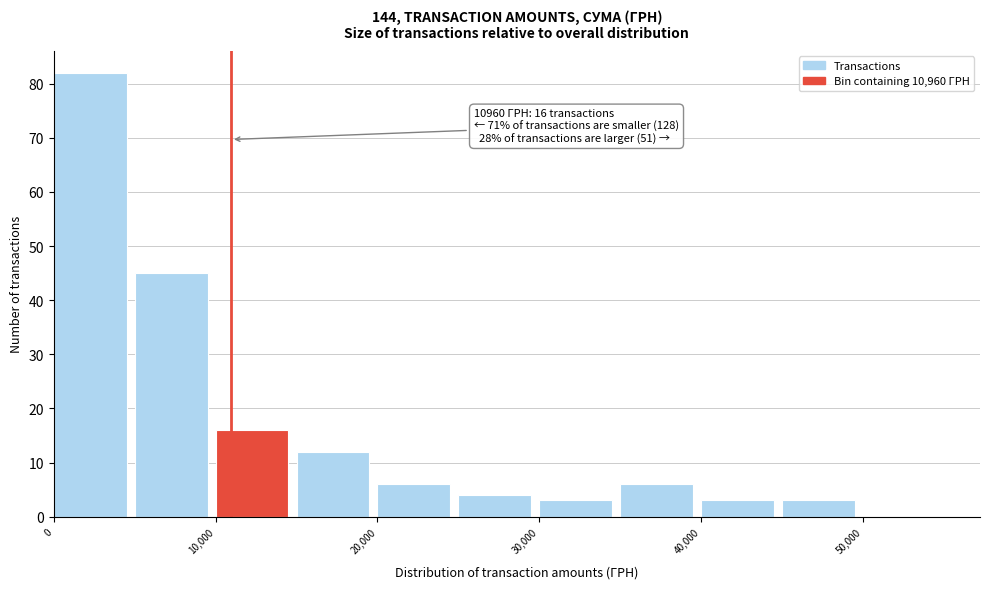

Which range on the x-axis has the tallest bar?

0 to 5000